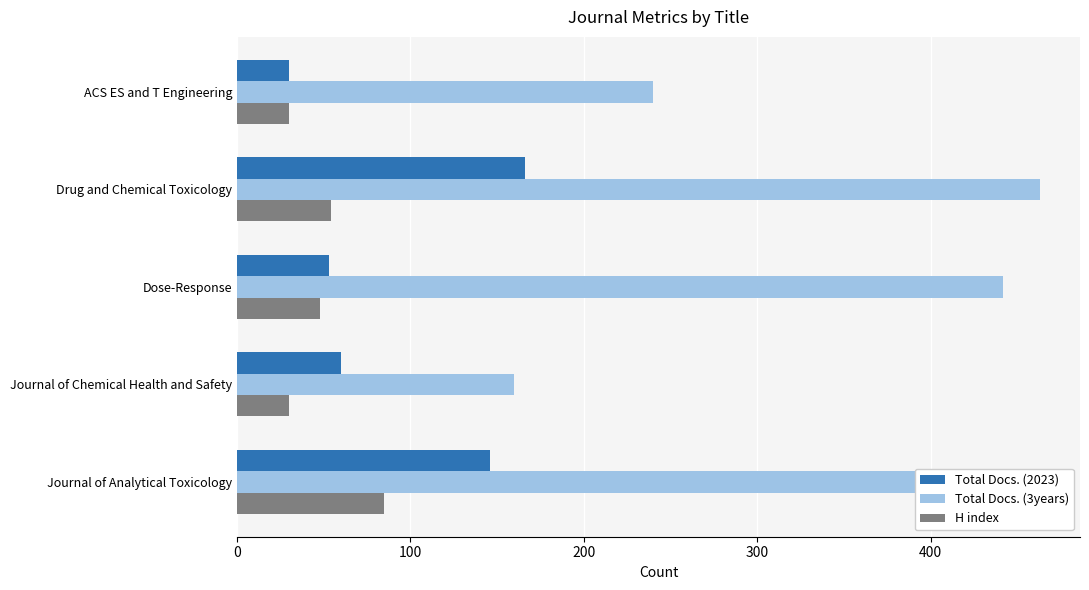

Rank the series by their maximum value, from lowest to highest.

H index, Total Docs. (2023), Total Docs. (3years)